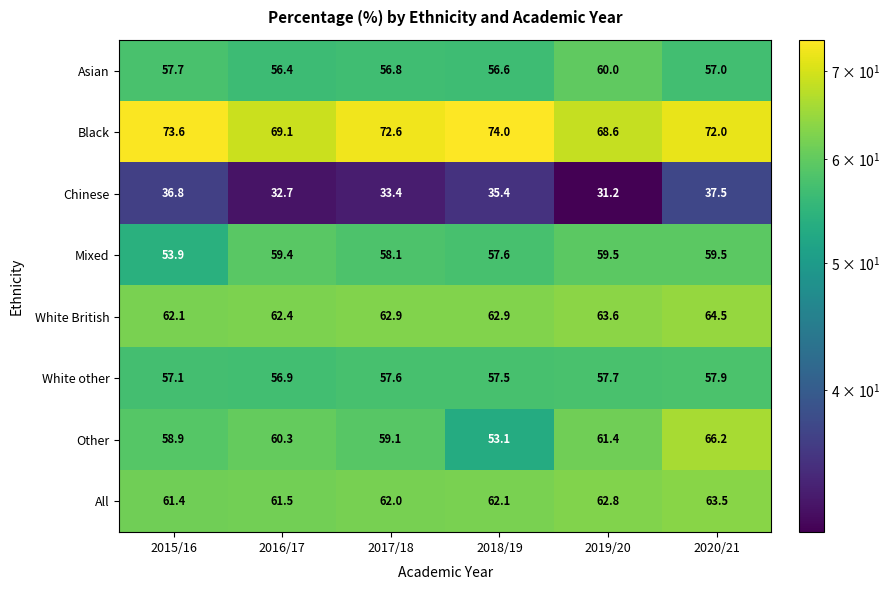

At which category is the sum across all series the highest?

2020/21